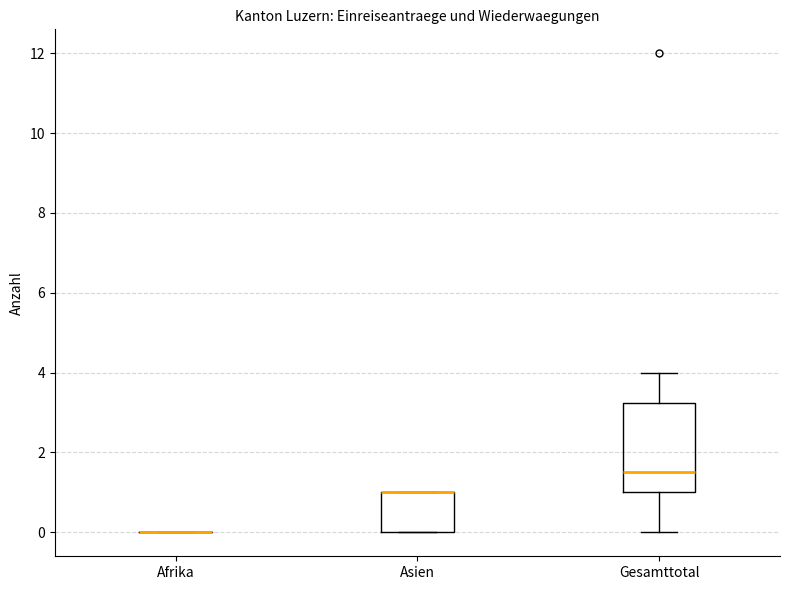

Reading left to right, transcribe this box plot: for each box, give where its median line is, the range the box spans, and where its two whiskers end, as read against the y-axis. The values are not printed on the chart, so give them approximately, as read against the axis.

Afrika: box collapsed to a line at 0.0, whiskers 0.0 to 0.0
Asien: median 1.0 (drawn on the box's upper edge), box 0.0 to 1.0, whiskers 0.0 to 1.0
Gesamttotal: median 1.6, box 1.0 to 3.2, whiskers 0.0 to 4.0